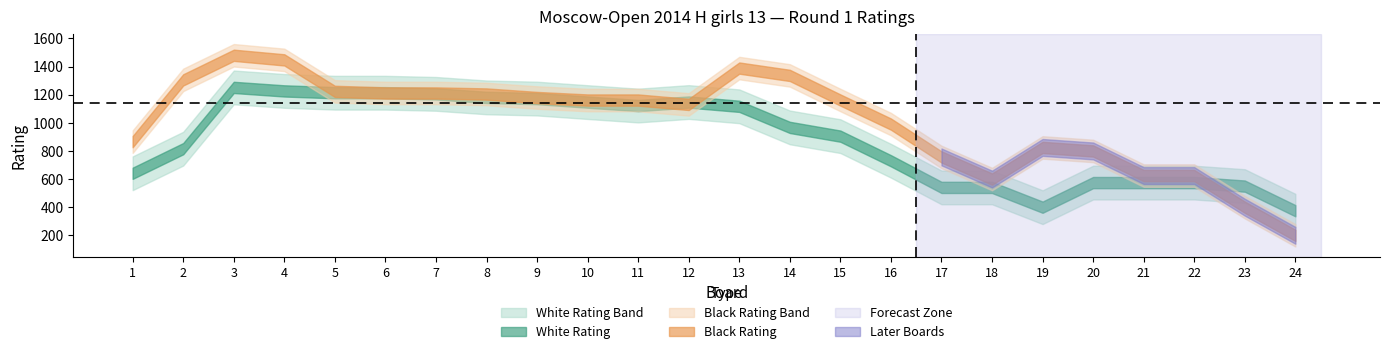

At which category does Rating_Black reach its first local peak?

3